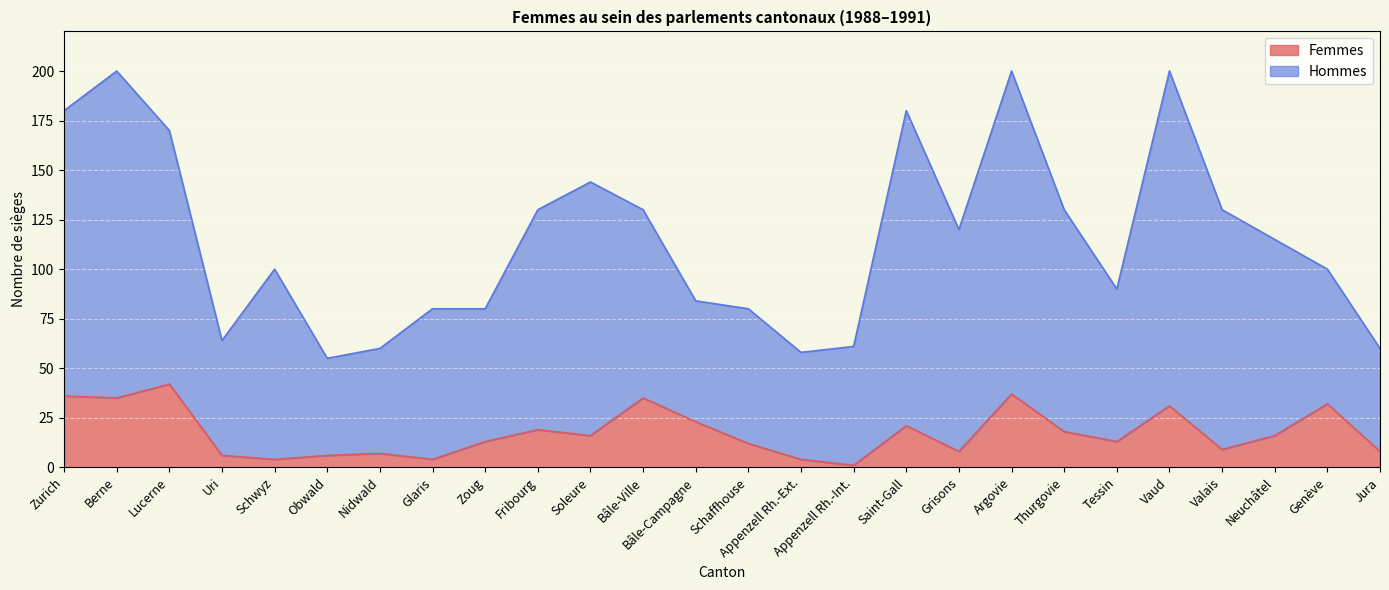

Which series has the widest spread of values?

Hommes